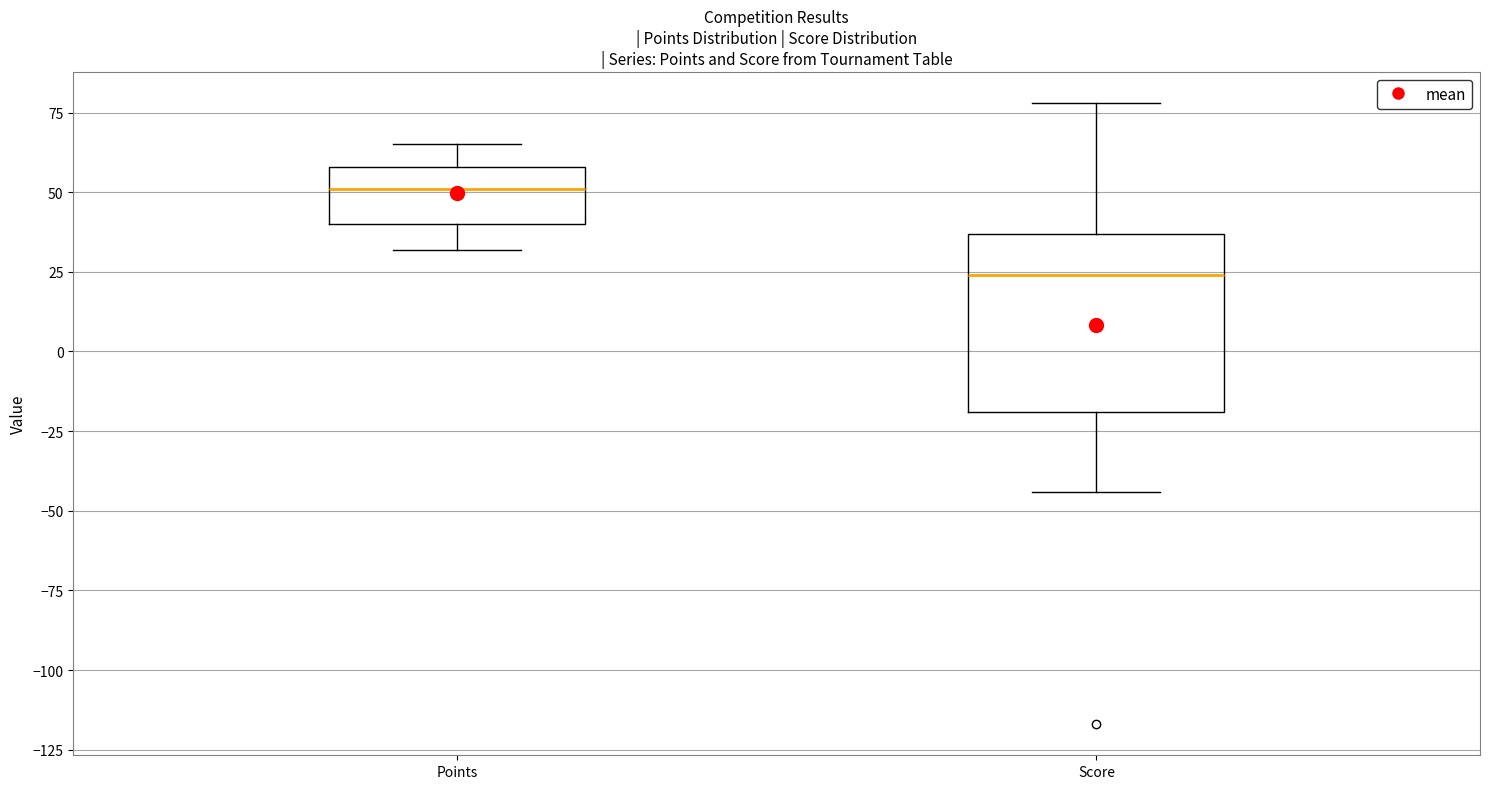

Where is the upper edge of the box for Points on the y-axis? The values are not printed on the chart, so give them approximately, as read against the axis.

60